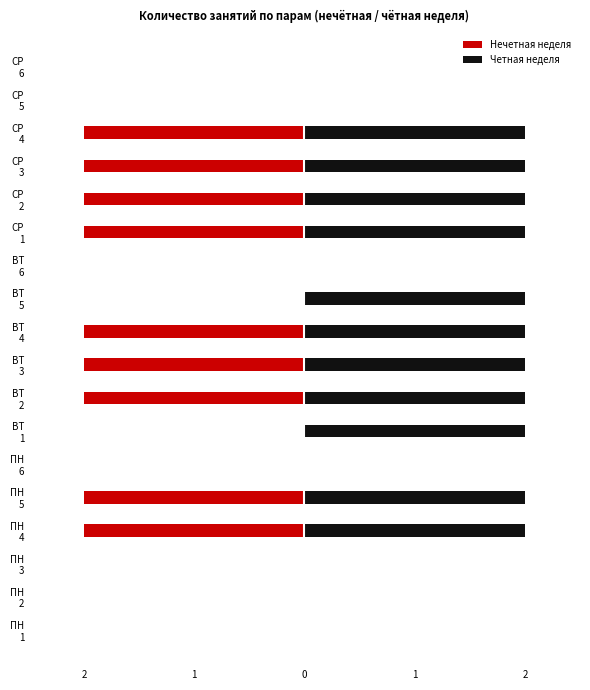

How many Четная неделя values are between 0 and 2?

18